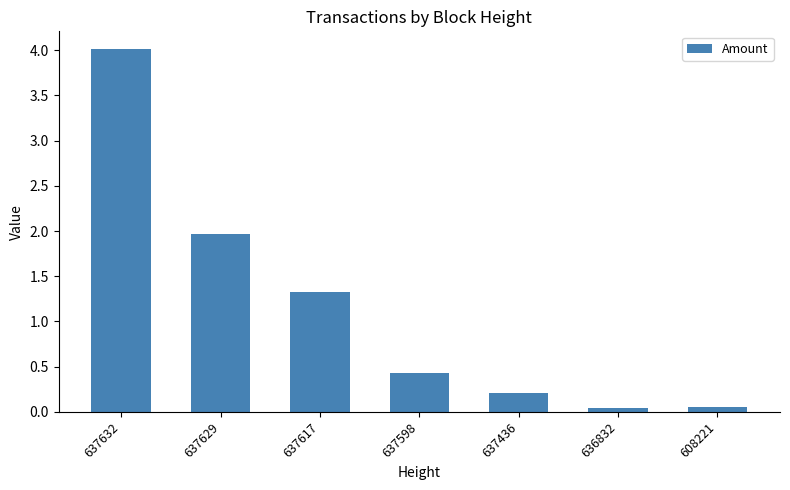

Does the chart contain any negative values?

No